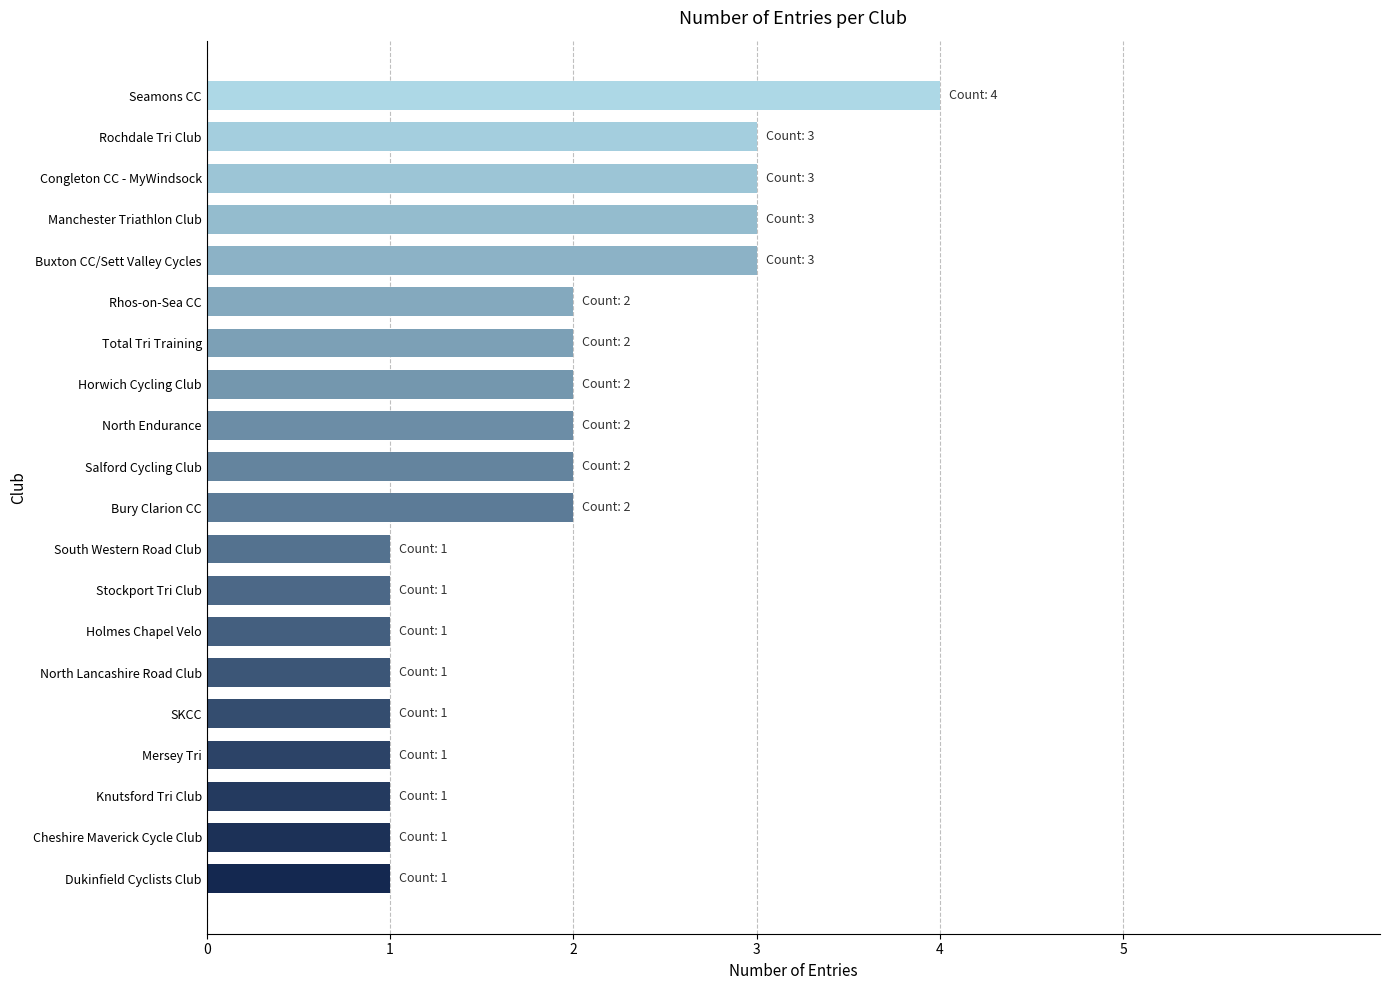

Count the number of data series in this chart.

1